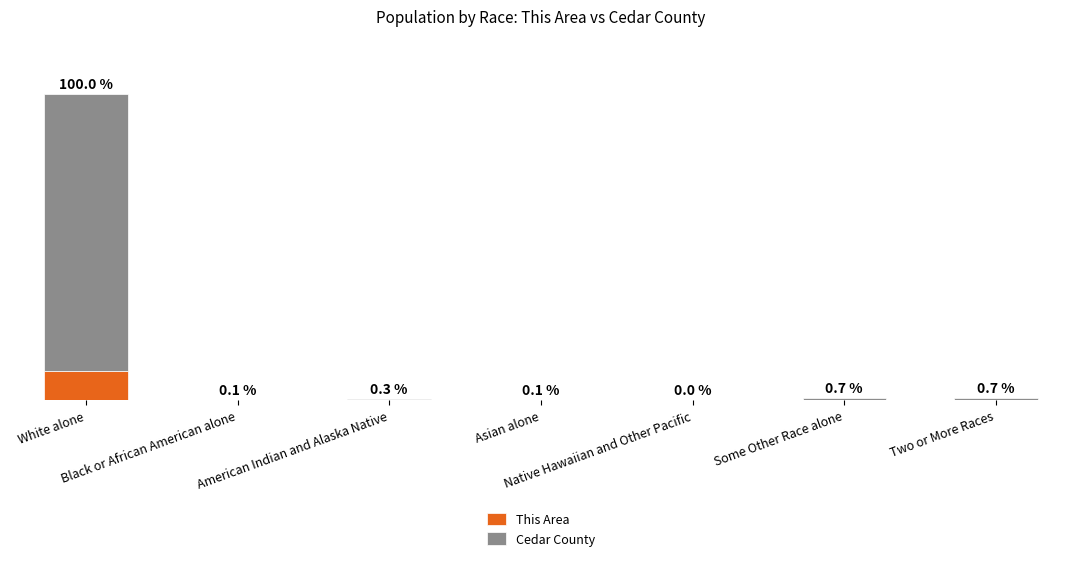

Are the bars horizontal?

No